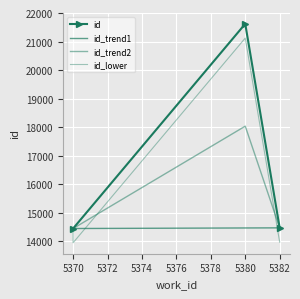

What is the change in value from 5370 to 5380?

+7176